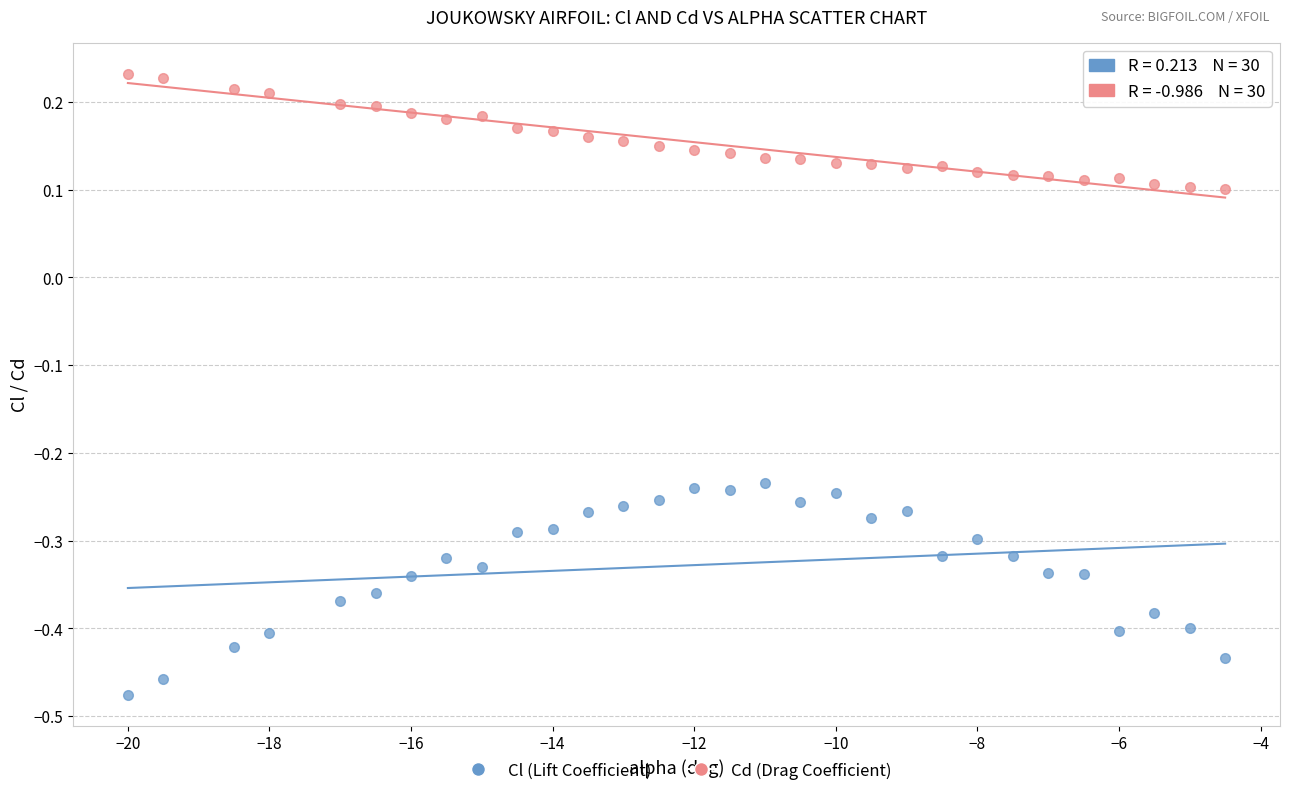

Which series contains the highest Y value?

Cd (Drag Coefficient)